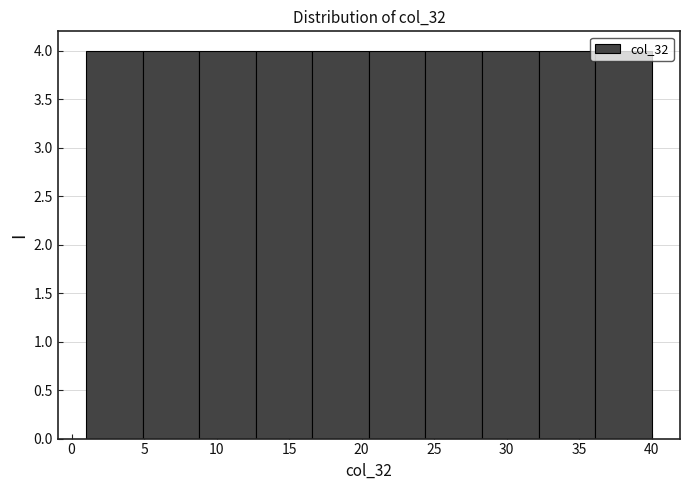

Reading left to right, list every bar in this chart as the range it spans on the x-axis followed by its height. Neither the bar edges nor the heights are printed on the chart, so give them approximately, as read against the axes.

1.0 to 4.9: 4
4.9 to 8.8: 4
8.8 to 12.7: 4
12.7 to 16.6: 4
16.6 to 20.5: 4
20.5 to 24.4: 4
24.4 to 28.3: 4
28.3 to 32.2: 4
32.2 to 36.1: 4
36.1 to 40.0: 4